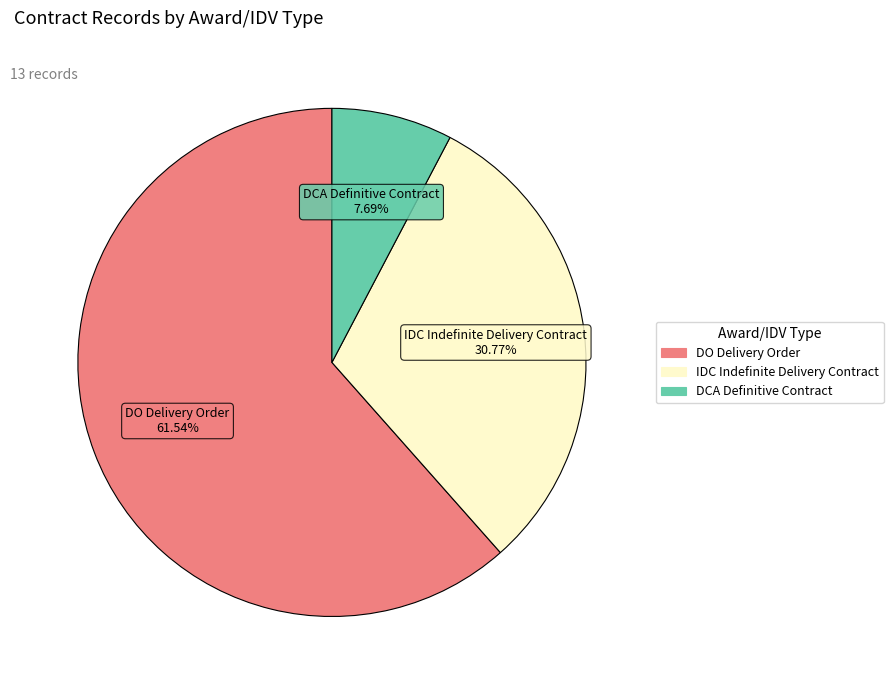

Is there a majority slice in this chart?

Yes